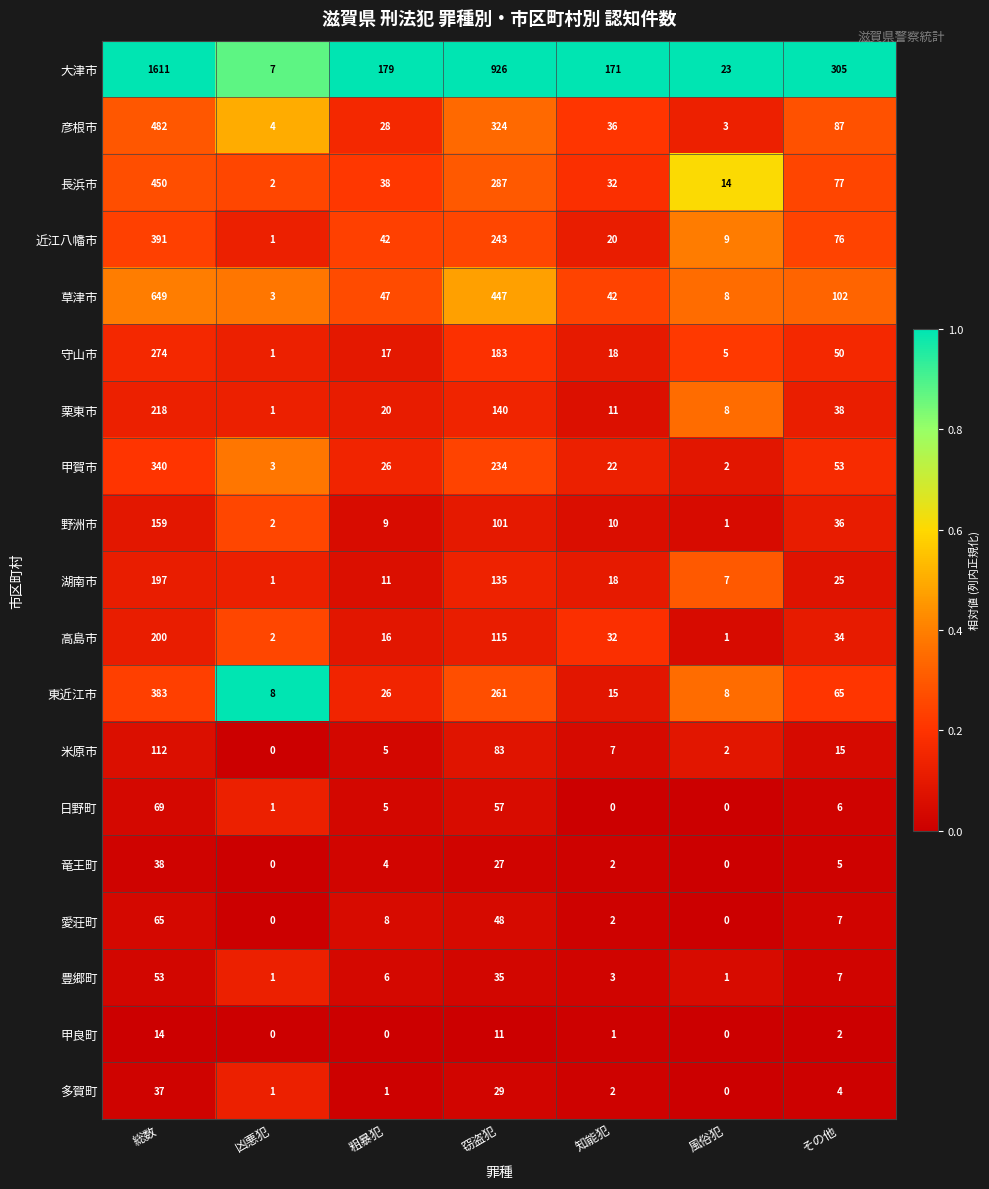

What is the sum of the 長浜市 values at 凶悪犯 and 知能犯?

34